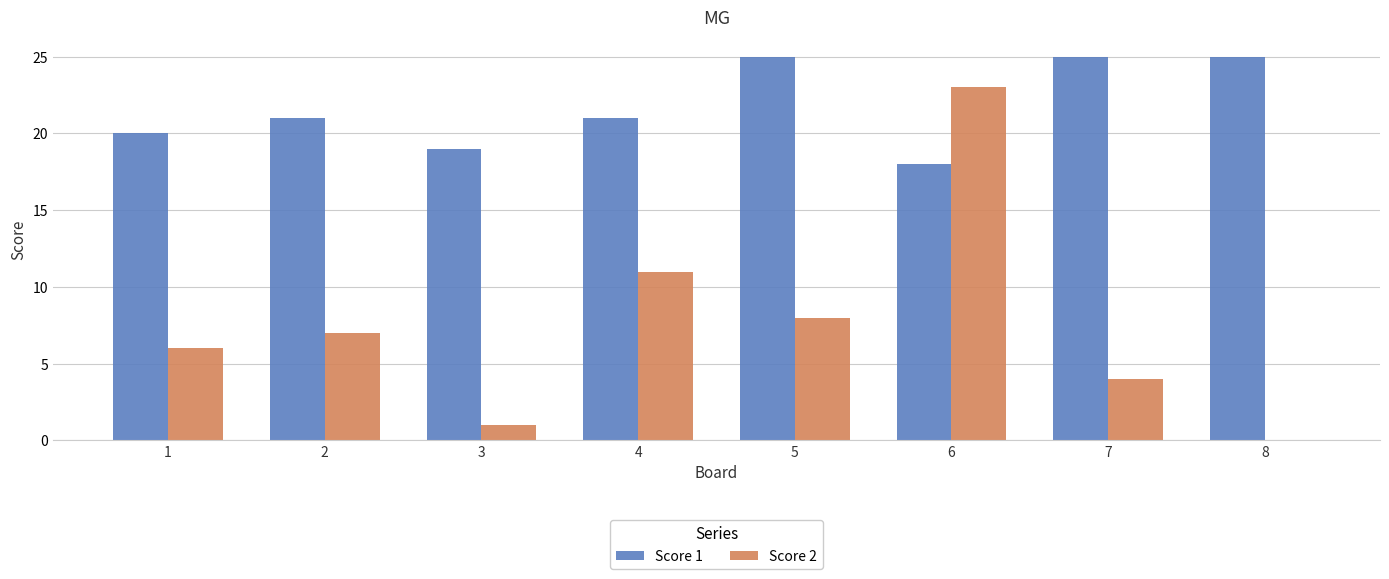

Which series has the largest total across all categories?

Score 1